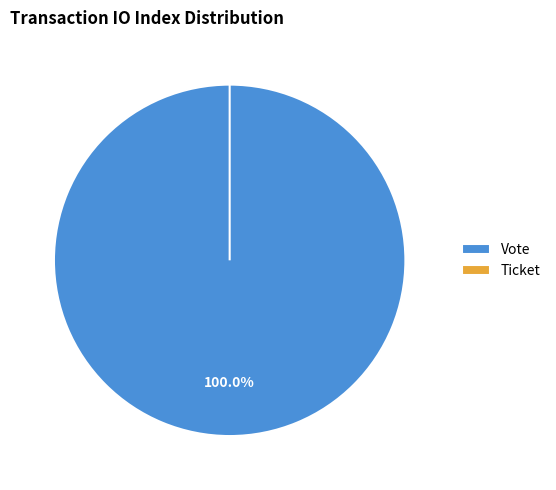

Rank the categories by value from lowest to highest.

Ticket, Vote